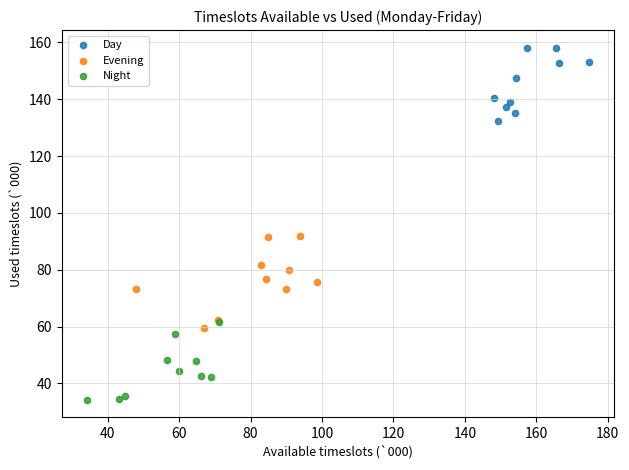

Which series reaches the minimum Y coordinate?

Night